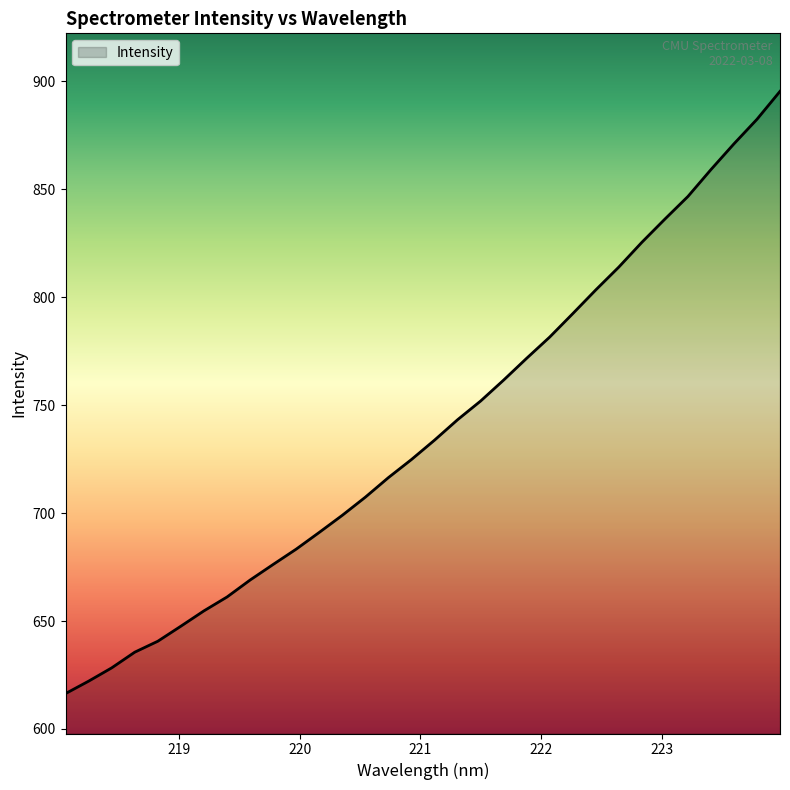

How many values exceed 733?

16